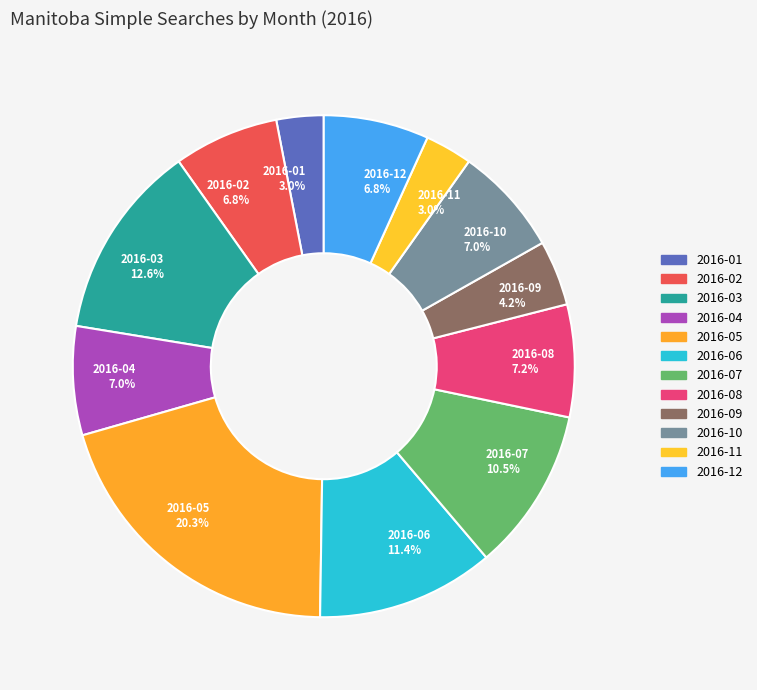

To the nearest percent, what portion does 2016-05 represent?

20%